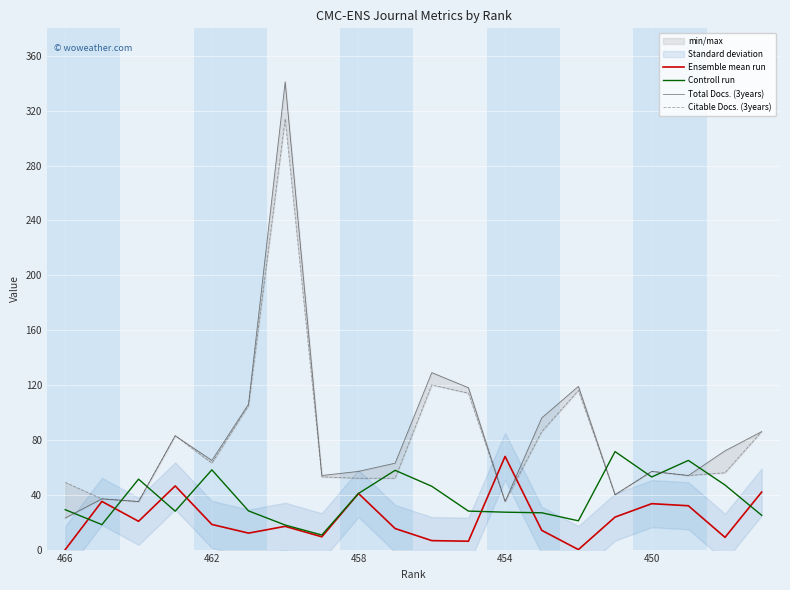

Which label corresponds to the smallest value in the chart?

466